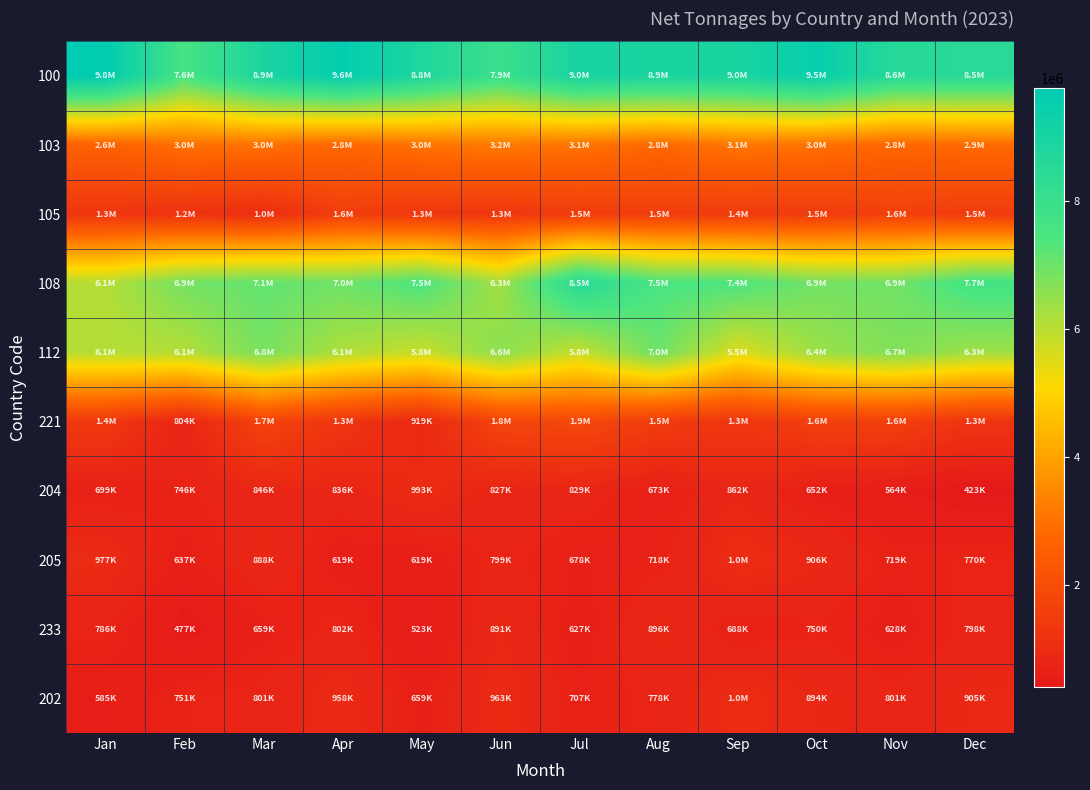

What is the total value across all series at Aug?

32325957